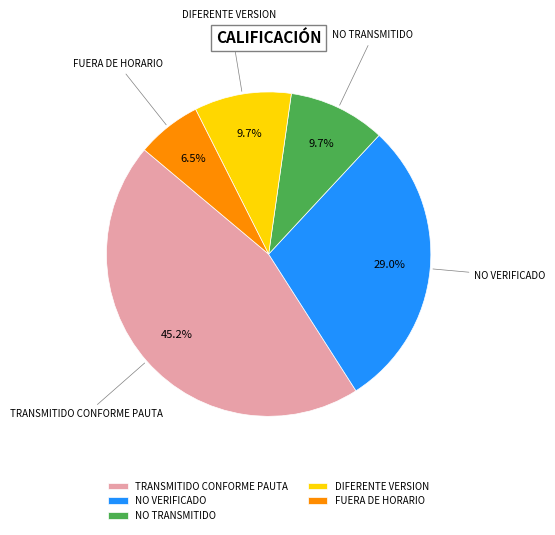

Between NO TRANSMITIDO and FUERA DE HORARIO, which is larger?

NO TRANSMITIDO